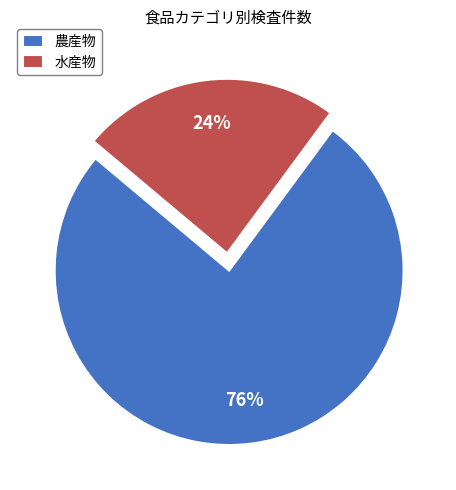

Combined, do 農産物 and 水産物 account for over 50%?

Yes